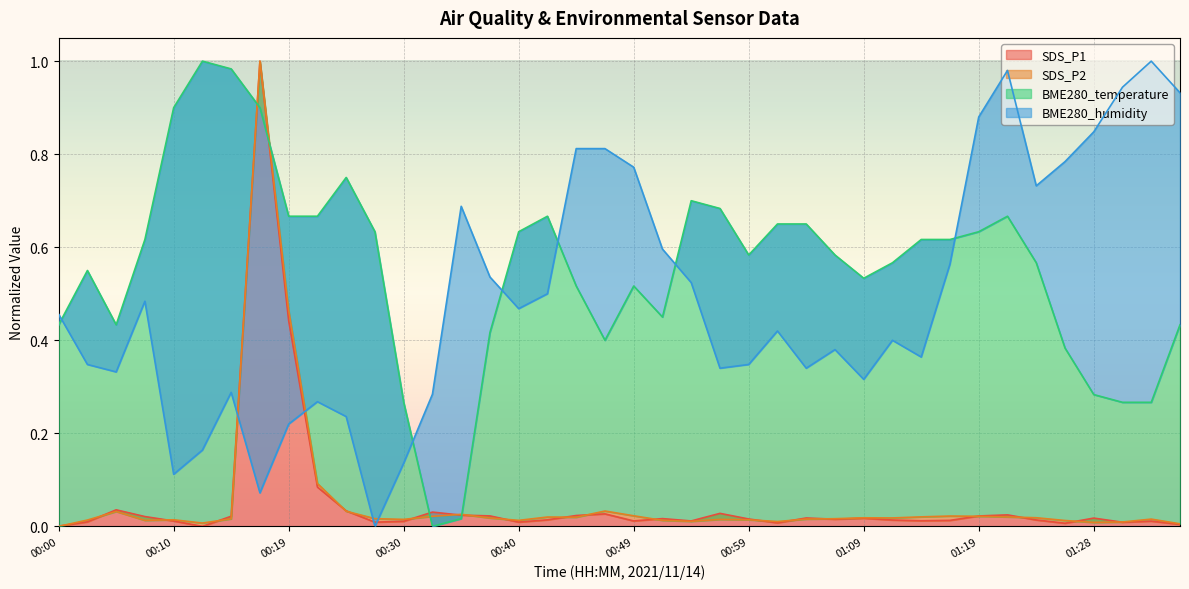

What is the difference between the second highest and minimum values in the BME280_humidity series?

1.0